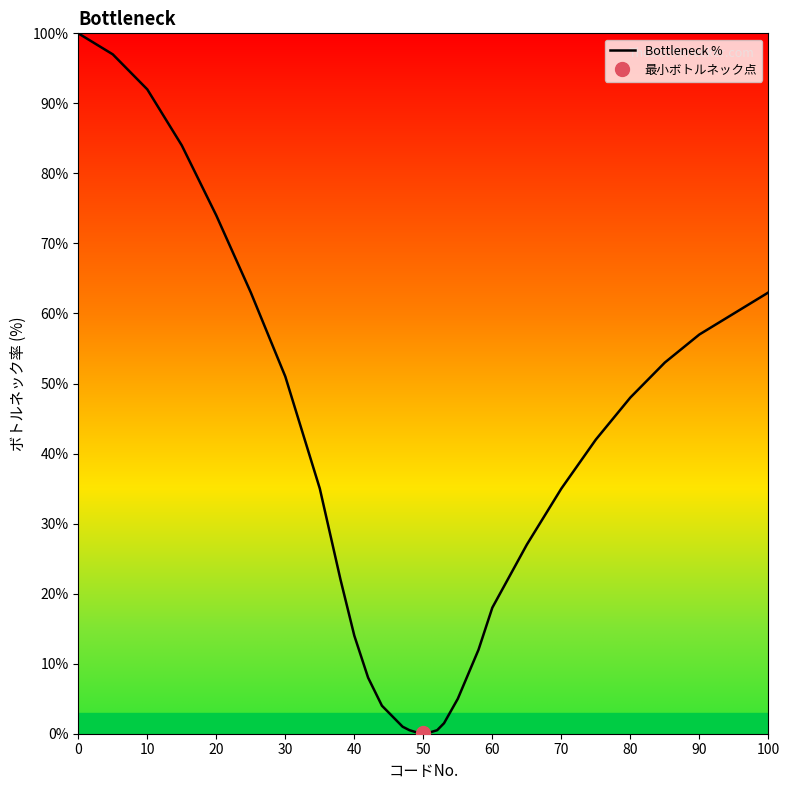

Is it true that the value at 80 is 21.9?

False